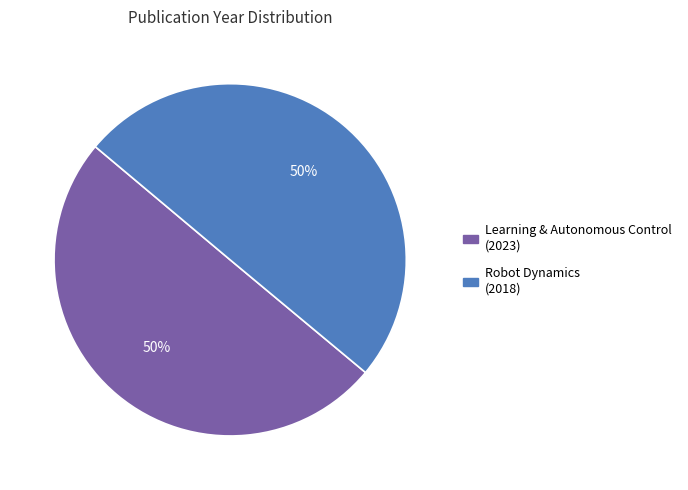

Count the number of slices in the pie.

2